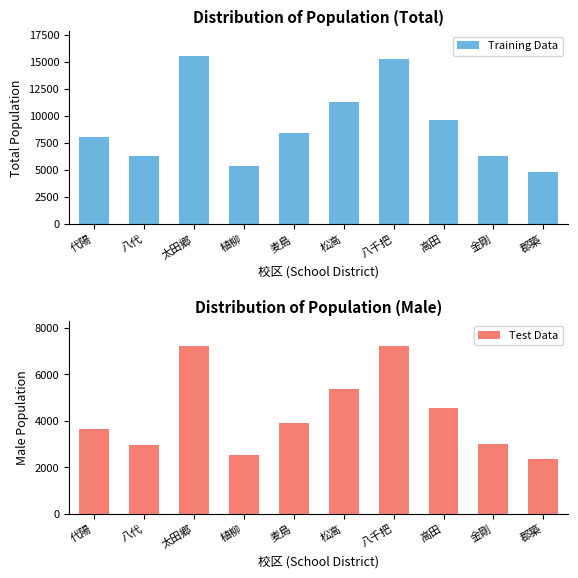

The Training Data series shows 2149 at 代陽. True or false?

False